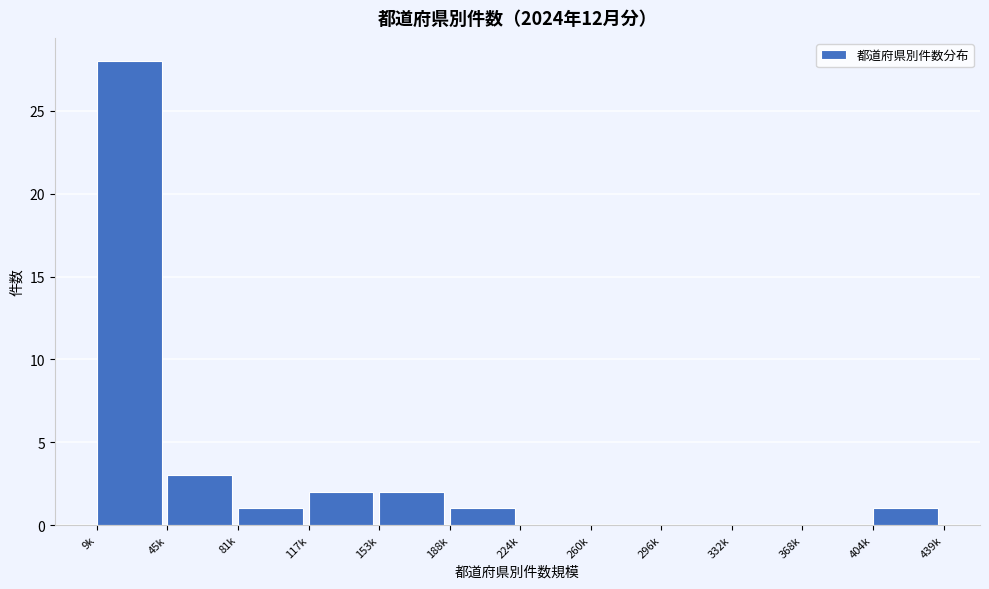

Reading right to left, list all the values displayed in this chart.

404k=1	368k=0	332k=0	296k=0	260k=0	224k=0	188k=1	153k=2	117k=2	81k=1	45k=3	9k=28